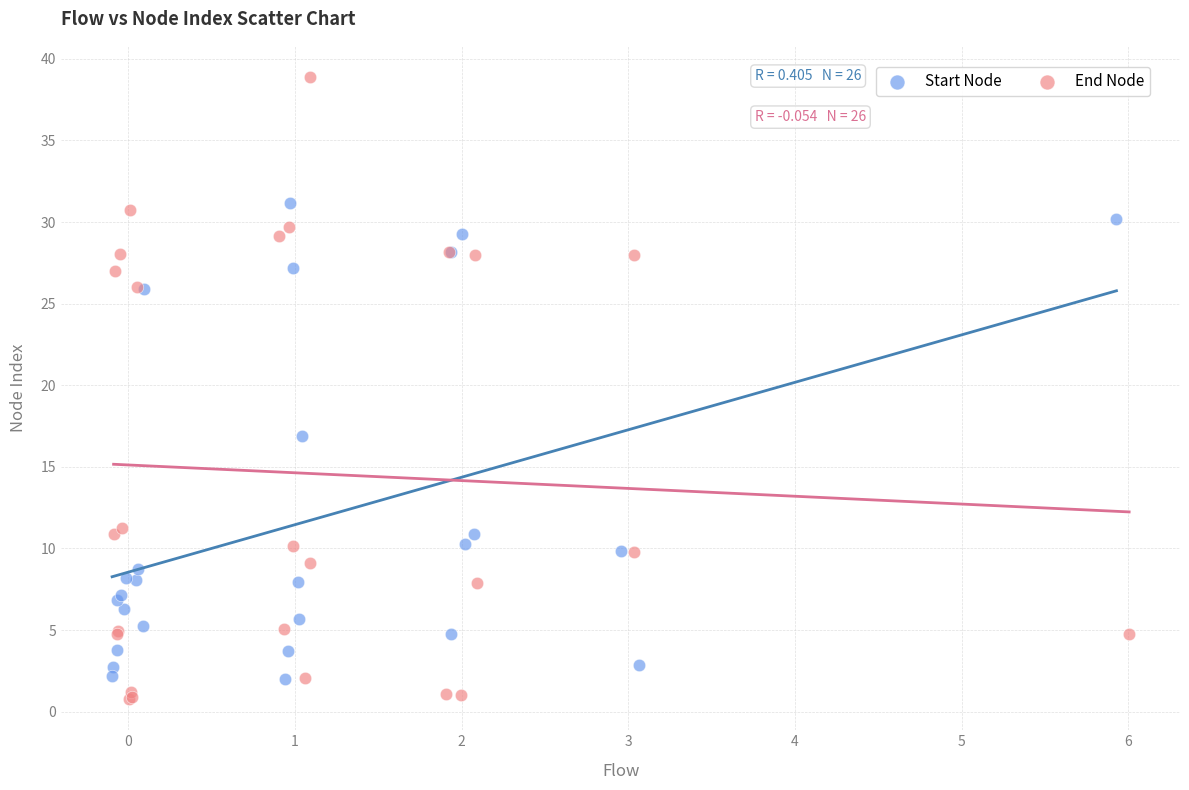

Which series contains the highest Y value?

End Node